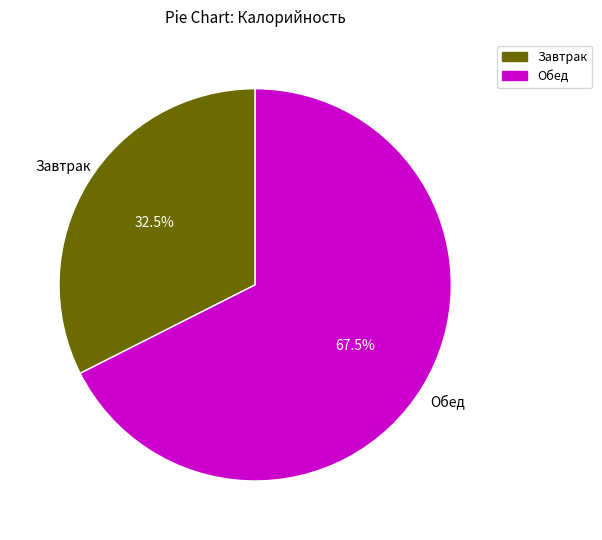

Rank the categories by value from lowest to highest.

Завтрак, Обед